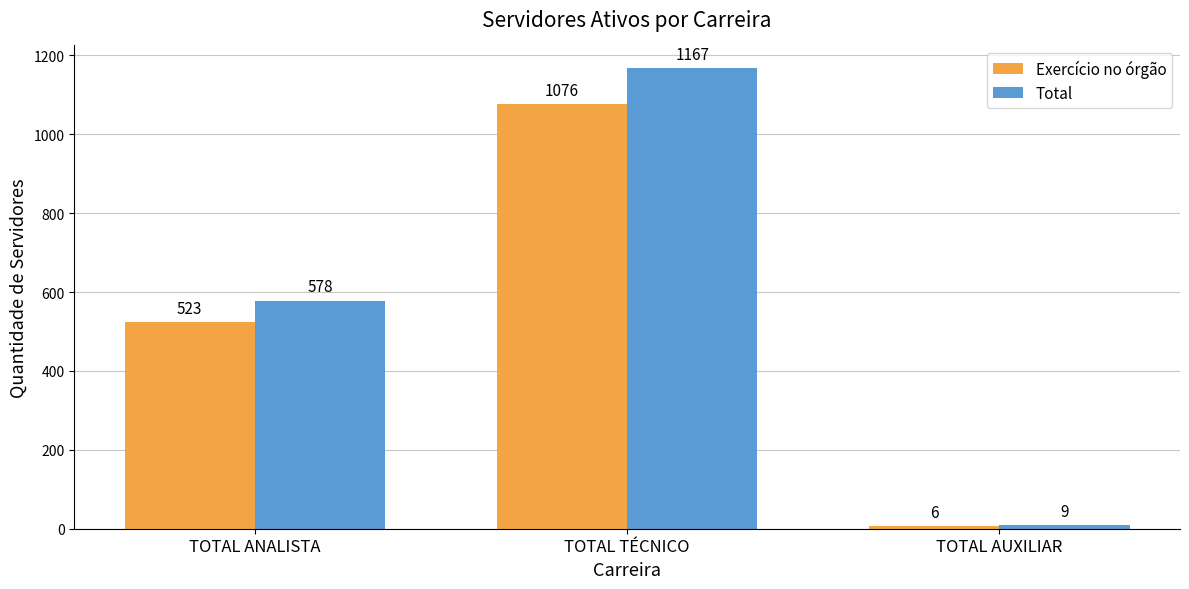

At how many categories does at least one series exceed 1044?

1